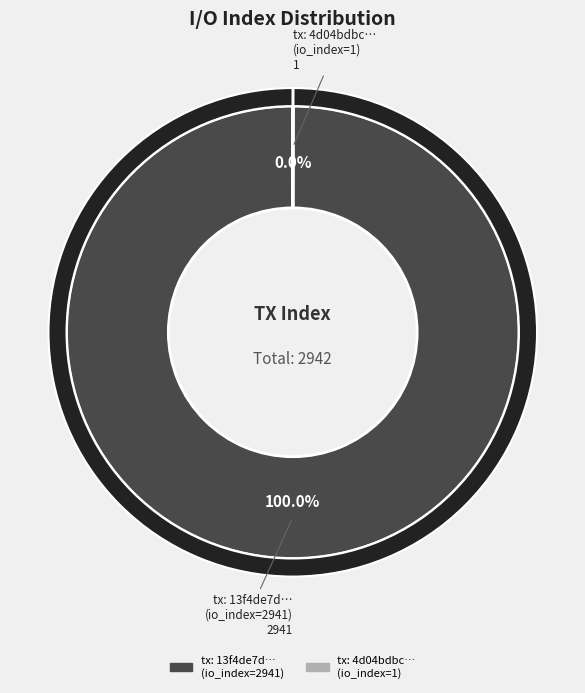

Which slice is the largest?

io_index_2941